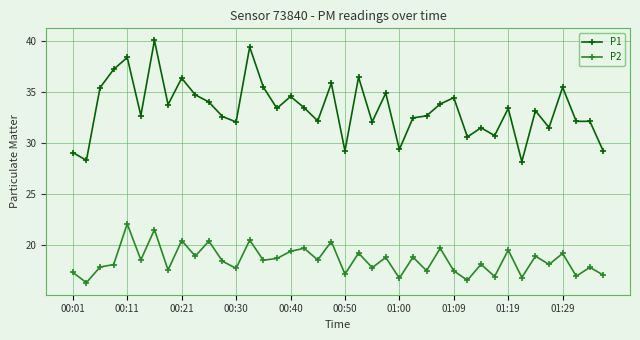

True or false: P2 and P1 intersect in this chart.

False